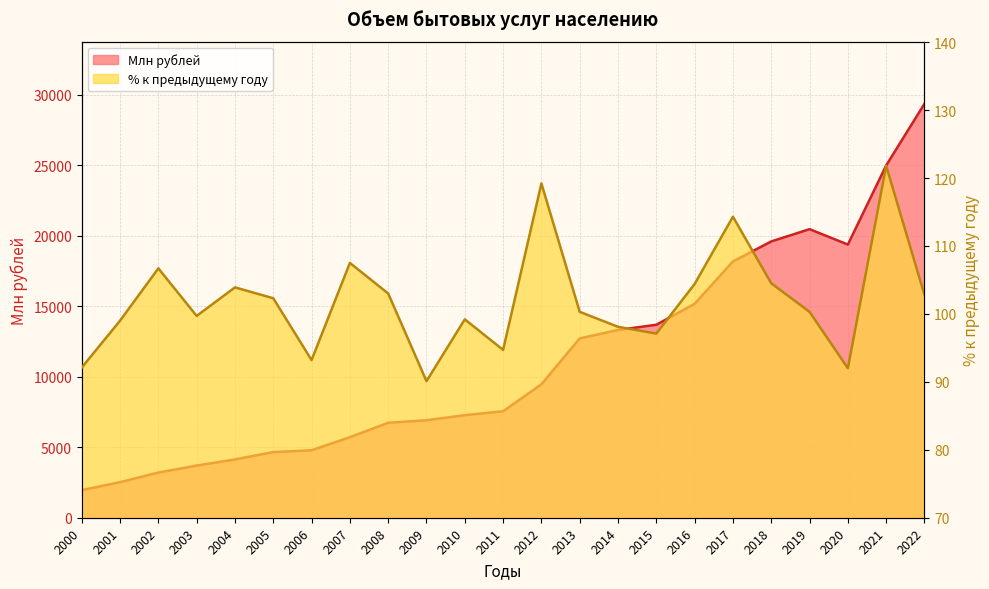

What is the minimum value shown in the chart?

90.1